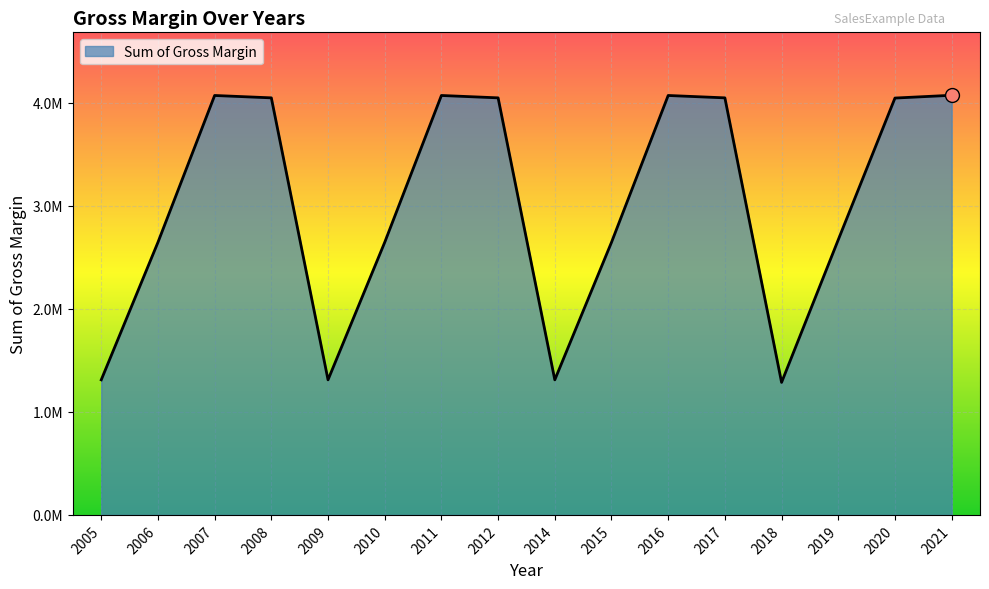

What is the ratio of the value at 2011 to the value at 2021?

1.0